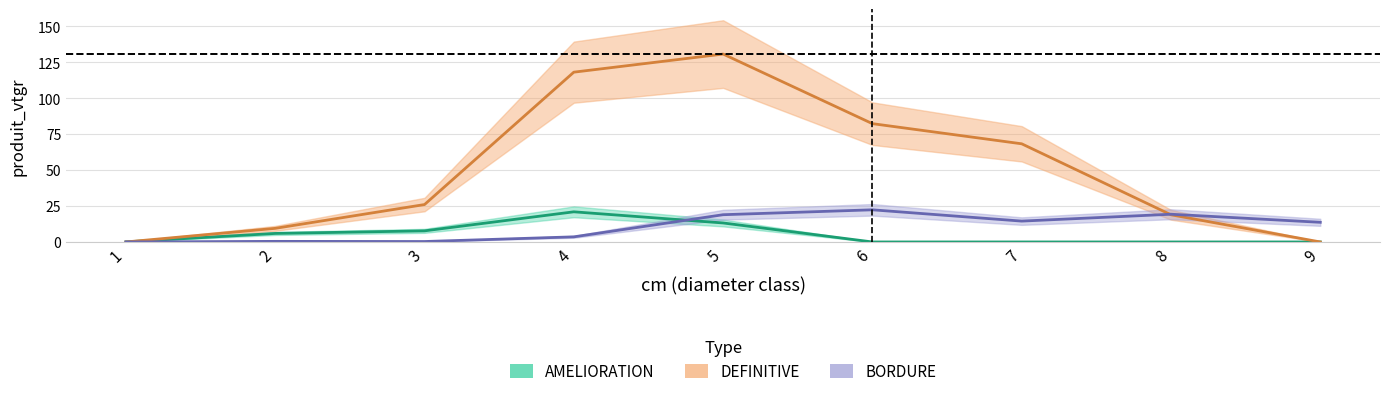

Count the number of data series in this chart.

3